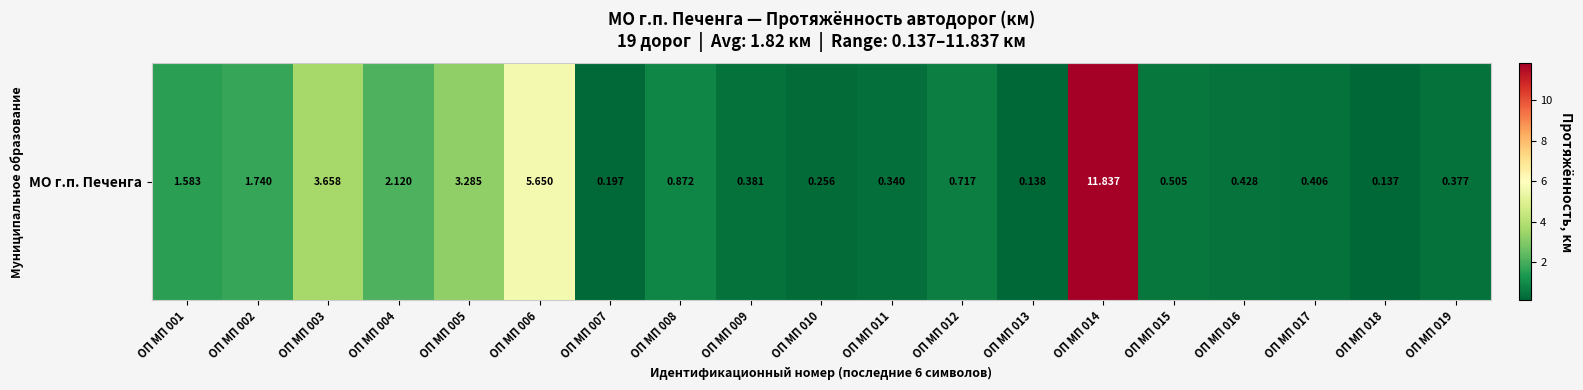

Read the value at ОП МП 014.

11.8